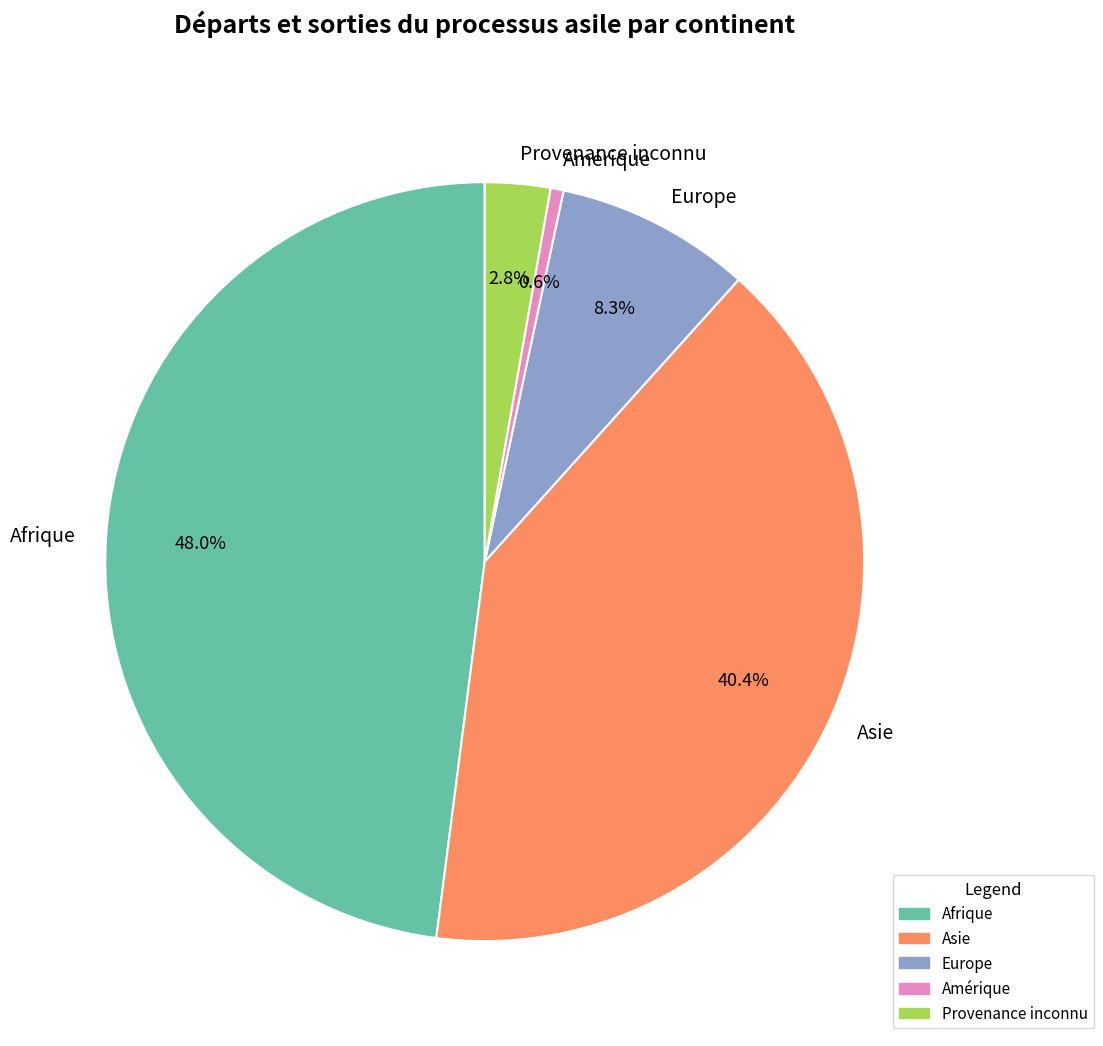

To the nearest percent, what is the difference between the Afrique and Provenance inconnu slice percentages?

45%